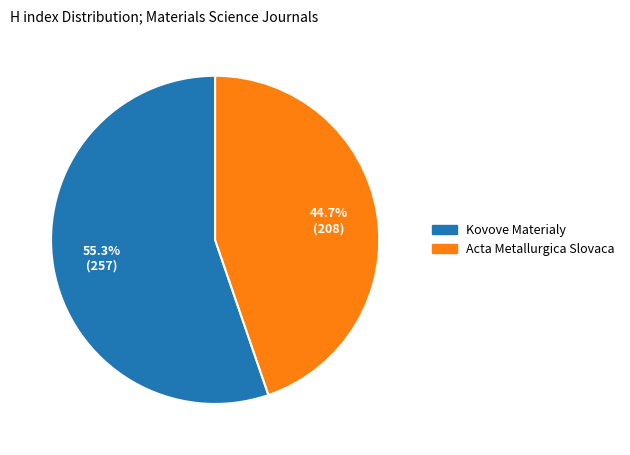

Which slice is the largest?

Kovove Materialy